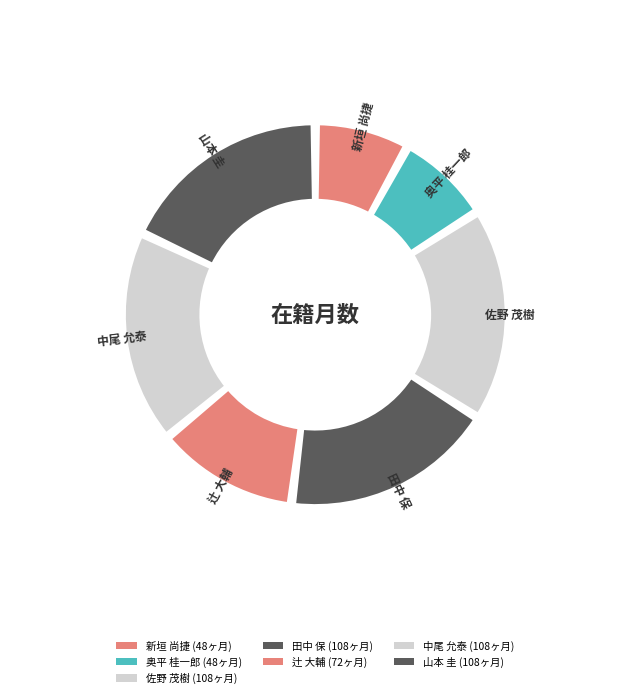

What percentage is the 新垣 尚捷 slice, to the nearest percent?

8%